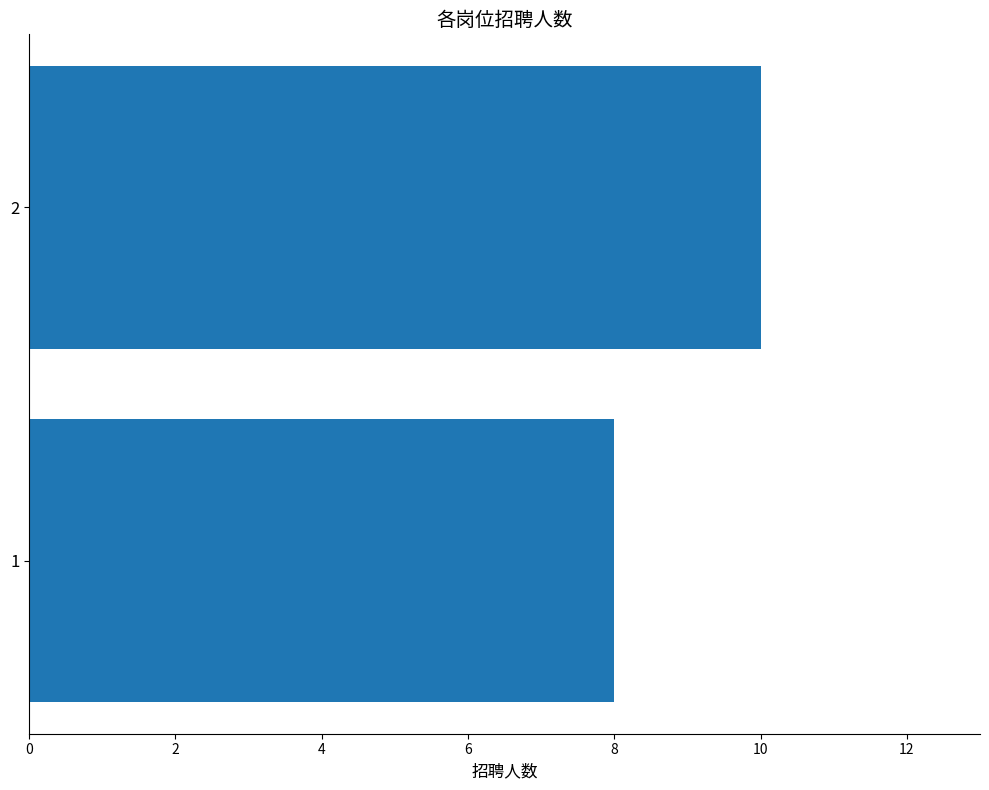

Rank the categories by value from lowest to highest.

1, 2